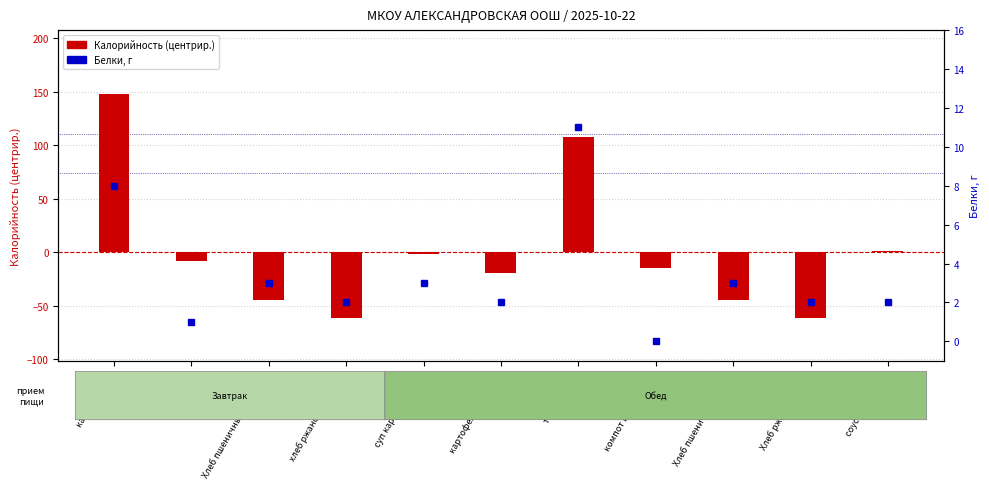

What is the value of the Калорийность (центрир.) bar at the 8th from the left?

-14.5